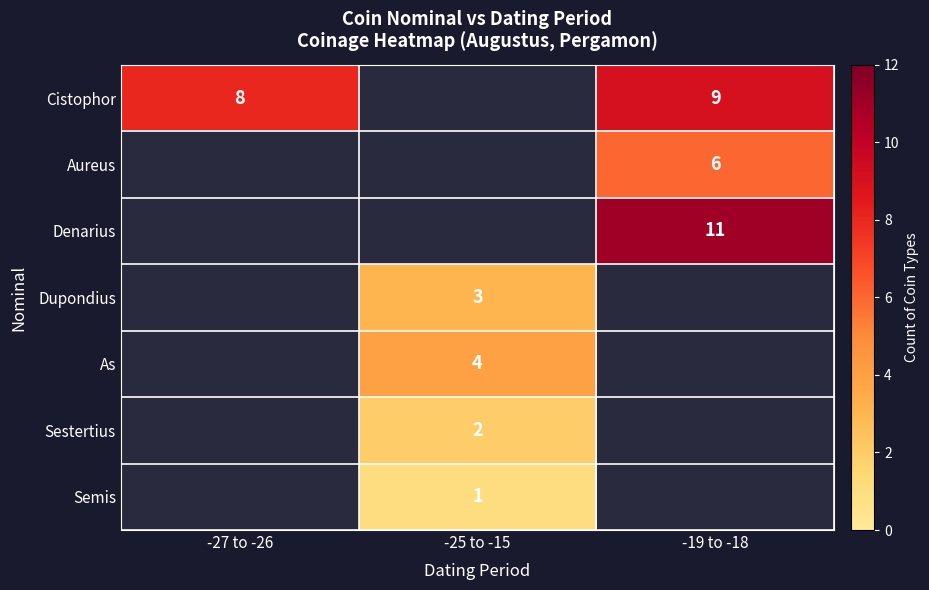

True or false: Semis has a value of 1 at -25 to -15.

True